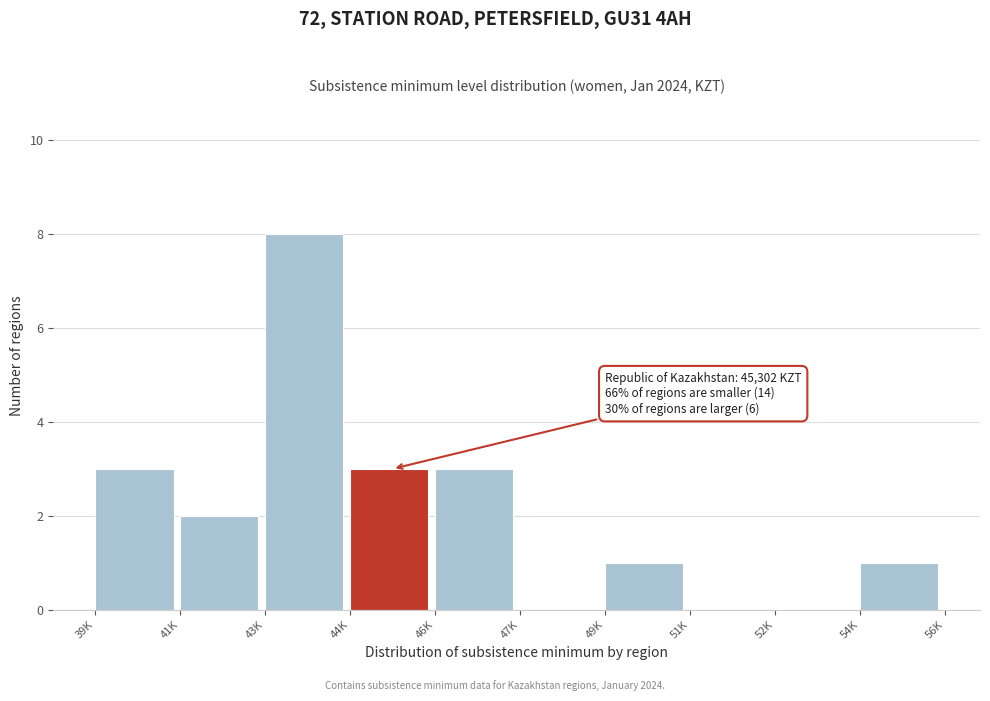

Reading right to left, list all the values displayed in this chart.

54K=1	52K=0	51K=0	49K=1	47K=0	46K=3	44K=3	43K=8	41K=2	39K=3